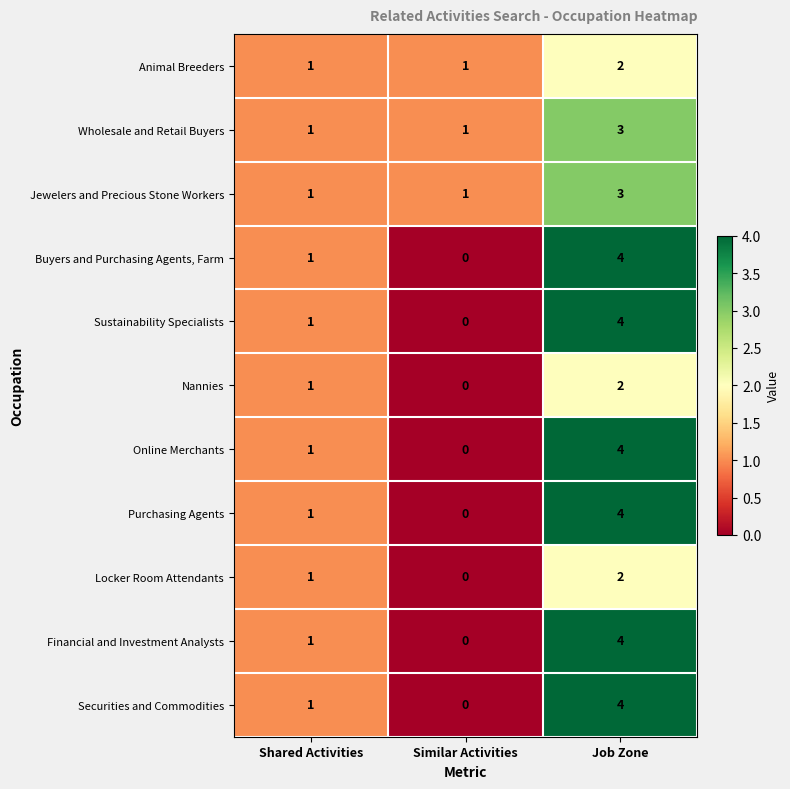

Which category has the highest value across all series?

Job Zone